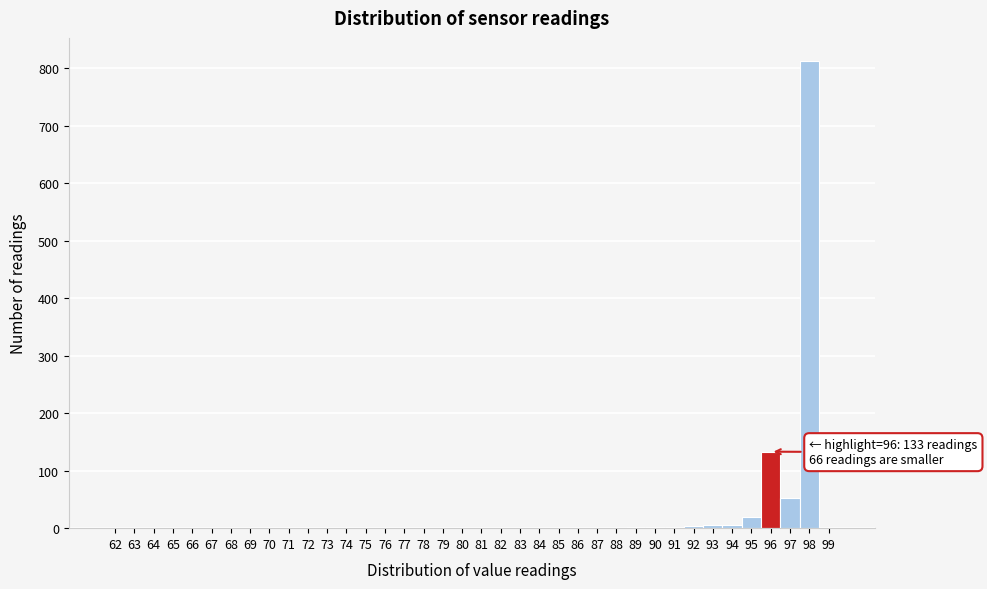

Which range on the x-axis has the tallest bar?

97.5 to 98.5